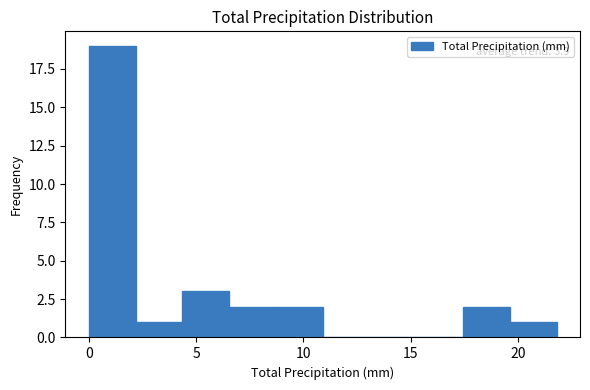

Over which range of the x-axis is the bar tallest?

0.0 to 2.0